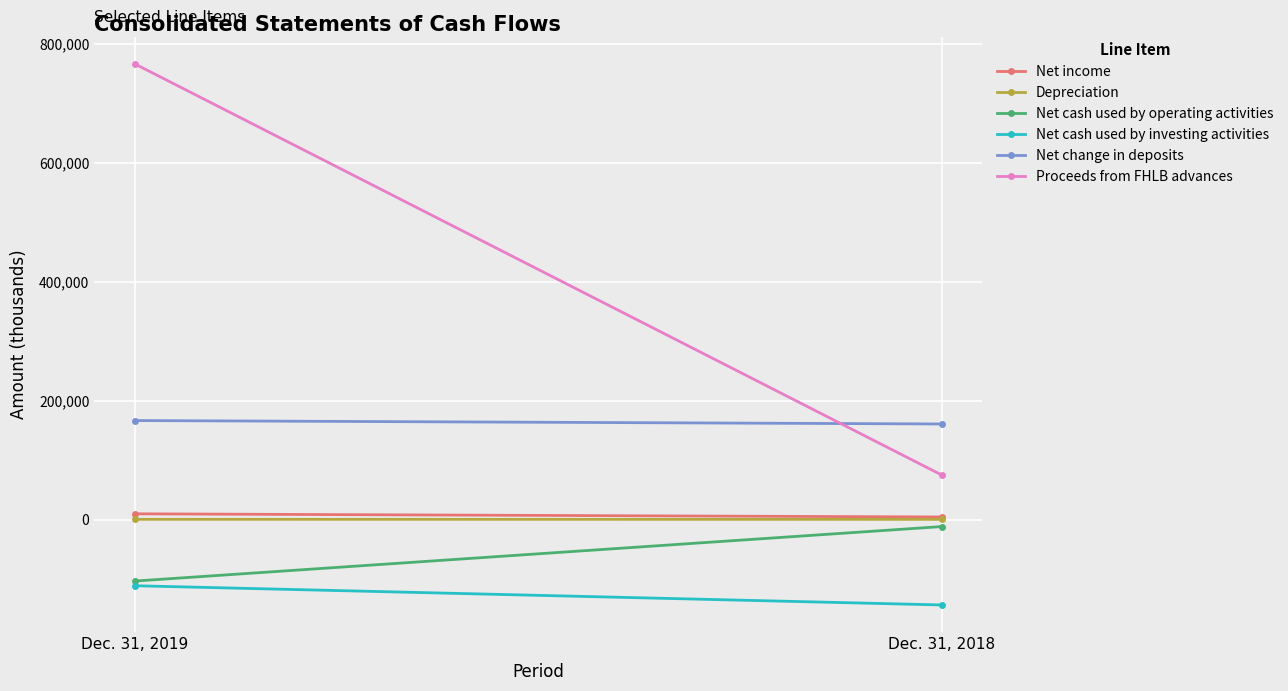

Reading left to right, what are all the values shown in this chart?

Net income: Dec. 31, 2019=9601	Dec. 31, 2018=4273
Depreciation: Dec. 31, 2019=316	Dec. 31, 2018=248
Net cash used by operating activities: Dec. 31, 2019=-103538	Dec. 31, 2018=-11810
Net cash used by investing activities: Dec. 31, 2019=-111402	Dec. 31, 2018=-143766
Net change in deposits: Dec. 31, 2019=166537	Dec. 31, 2018=160758
Proceeds from FHLB advances: Dec. 31, 2019=766700	Dec. 31, 2018=74600